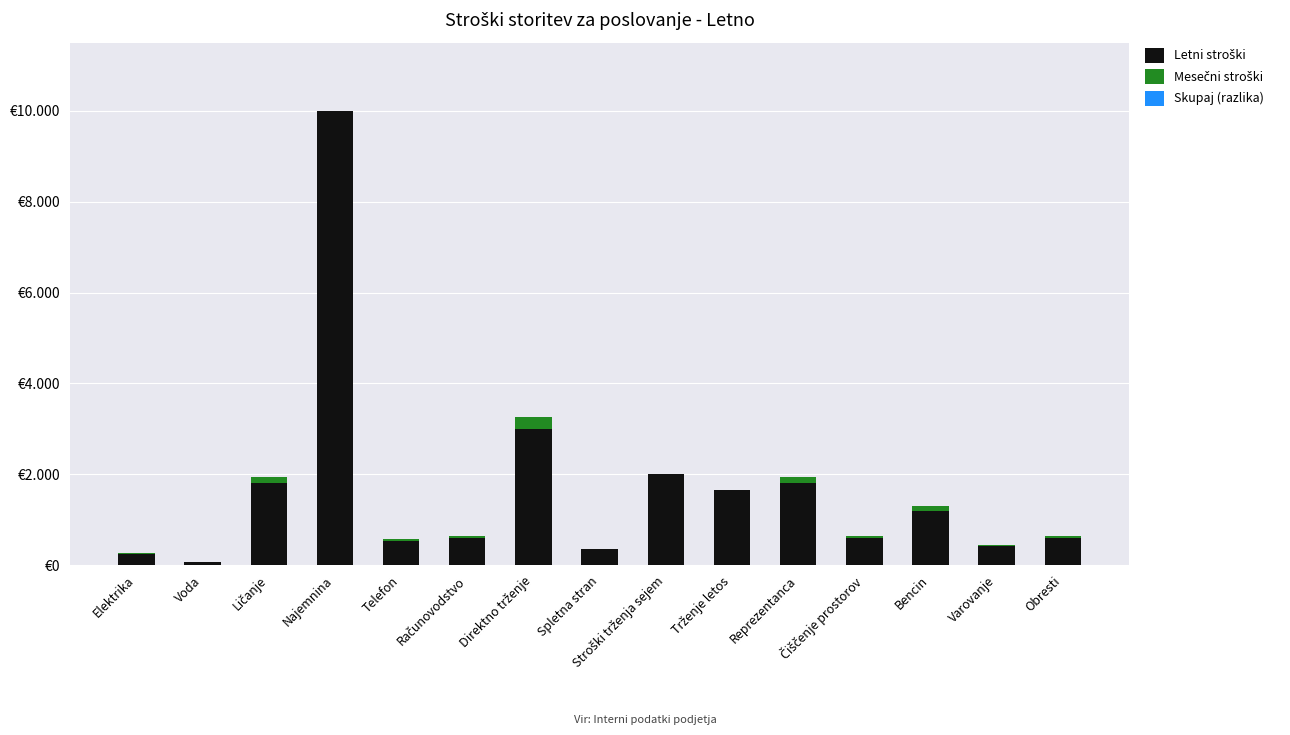

Are the bars horizontal?

No